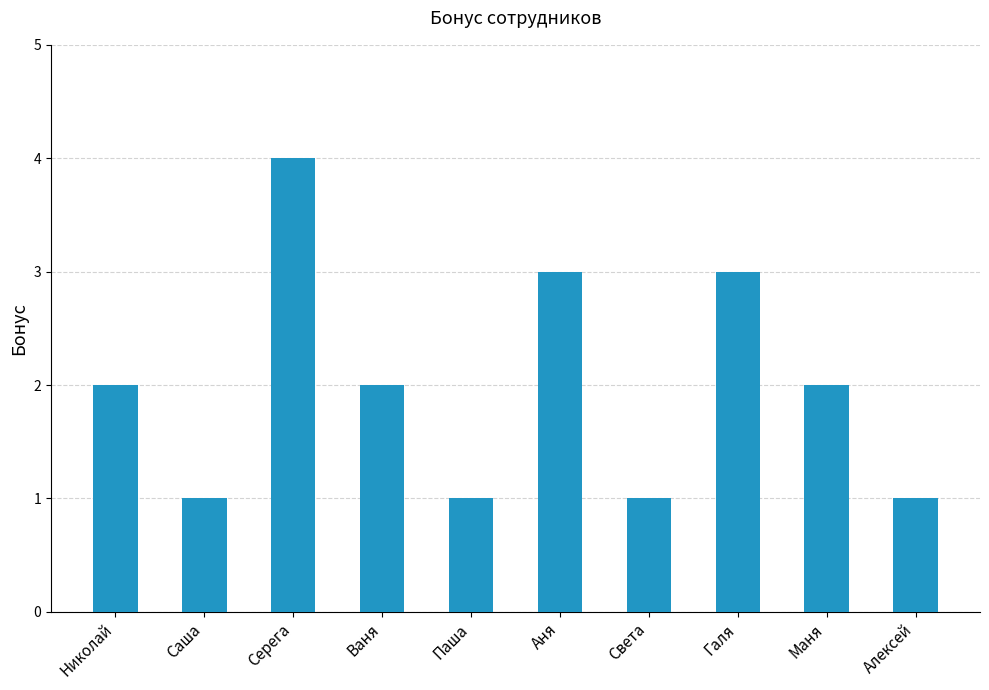

What is the maximum value shown in the chart?

4